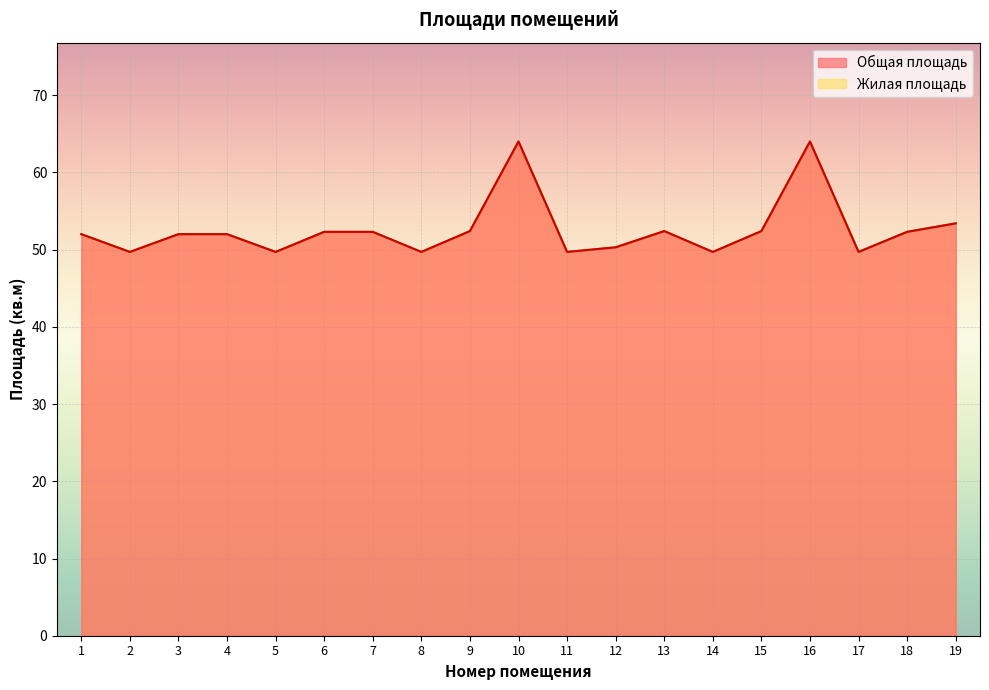

Reading left to right, list all the values displayed in this chart.

Общая площадь: 1=52.0	2=49.7	3=52.0	4=52.0	5=49.7	6=52.3	7=52.3	8=49.7	9=52.4	10=64.0	11=49.7	12=50.3	13=52.4	14=49.7	15=52.4	16=64.0	17=49.7	18=52.3	19=53.4
Жилая площадь: 1=52.0	2=49.7	3=52.0	4=52.0	5=49.7	6=52.3	7=52.3	8=49.7	9=52.4	10=64.0	11=49.7	12=50.3	13=52.4	14=49.7	15=52.4	16=64.0	17=49.7	18=52.3	19=53.4